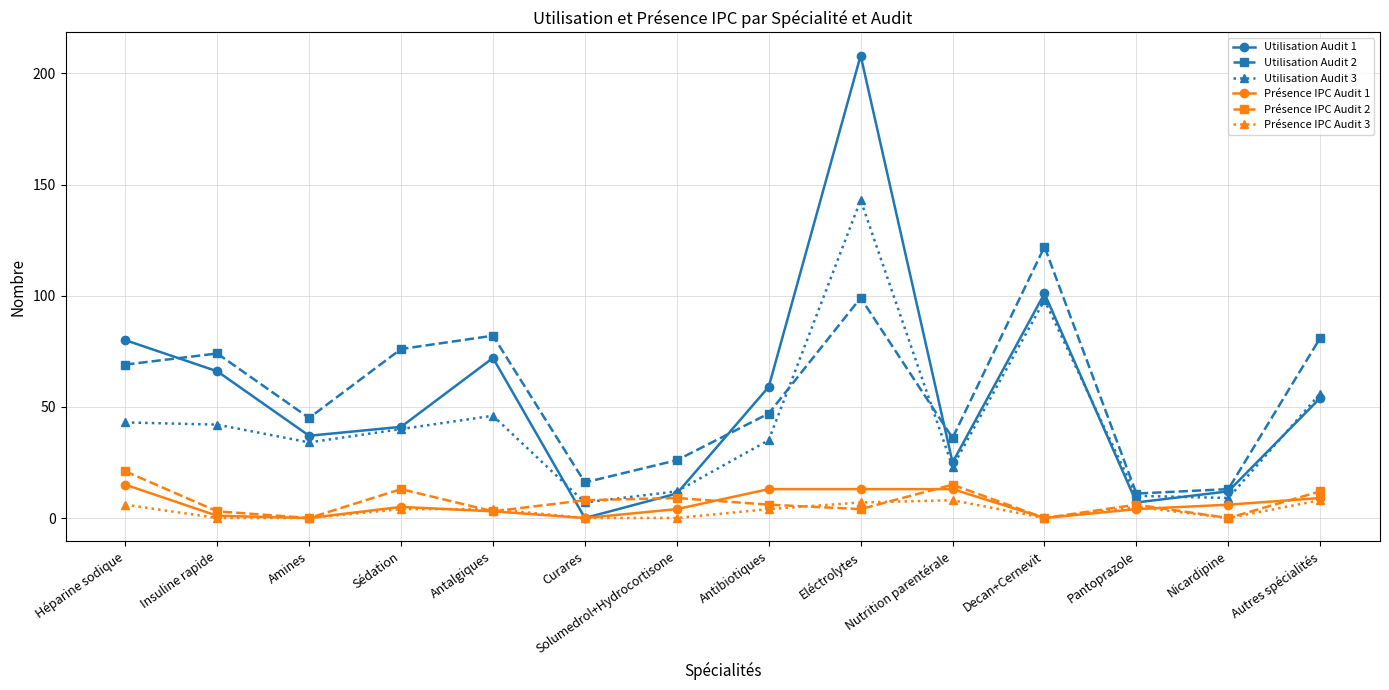

What is the sum of all Présence IPC Audit 3 values?

46